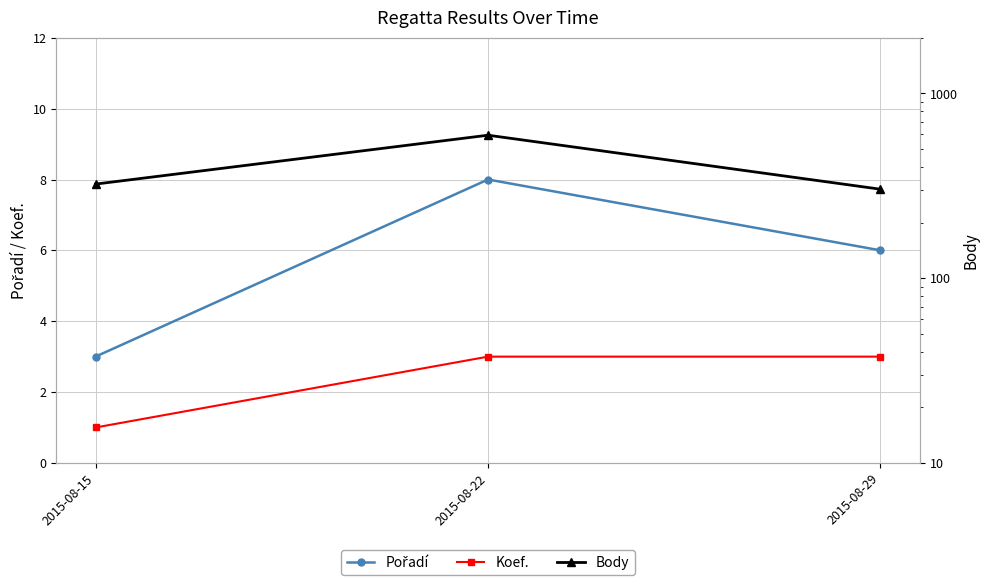

True or false: Koef. has a value of 1 at 2015-08-15.

True